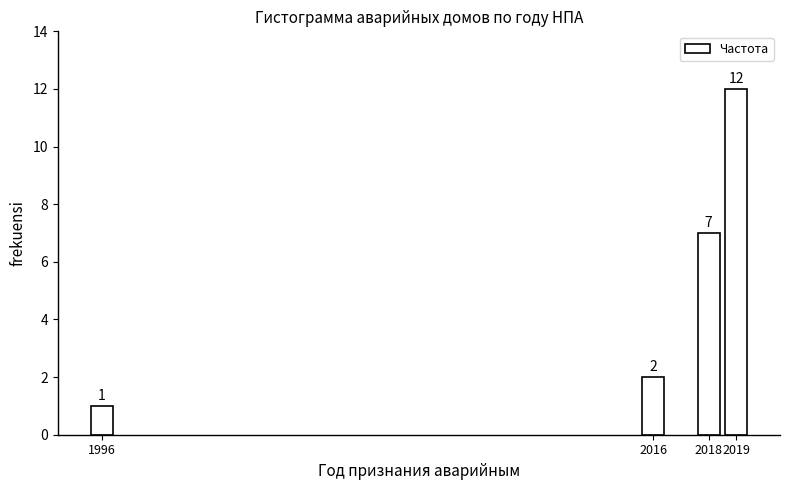

Reading left to right, what are all the values shown in this chart?

1996=1	2016=2	2018=7	2019=12